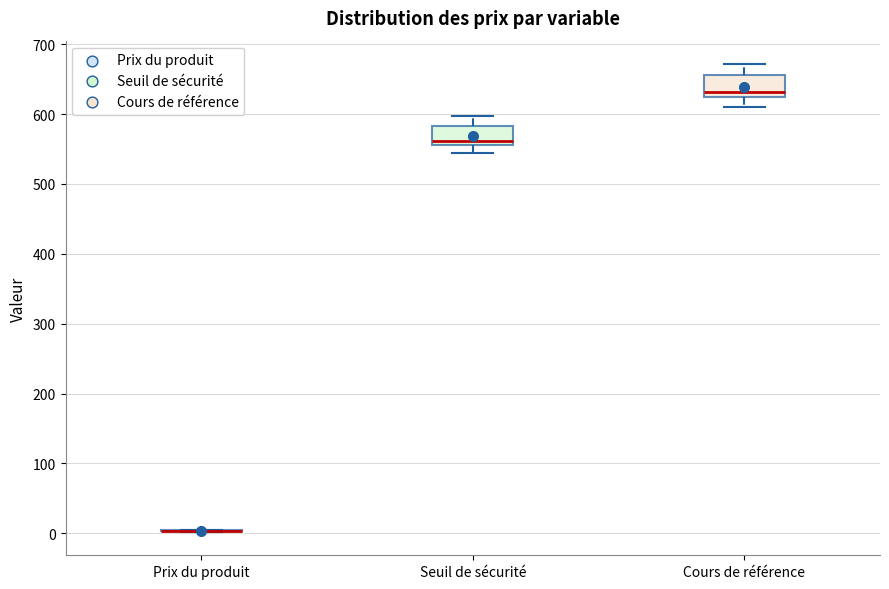

Reading left to right, transcribe this box plot: for each box, give where its median line is, the range the box spans, and where its two whiskers end, as read against the y-axis. The values are not printed on the chart, so give them approximately, as read against the axis.

Prix du produit: box collapsed to a line at 0, whiskers 0 to 10
Seuil de sécurité: median 560 (just above the box's lower edge), box 560 to 580, whiskers 540 to 600
Cours de référence: median 630, box 620 to 660, whiskers 610 to 670